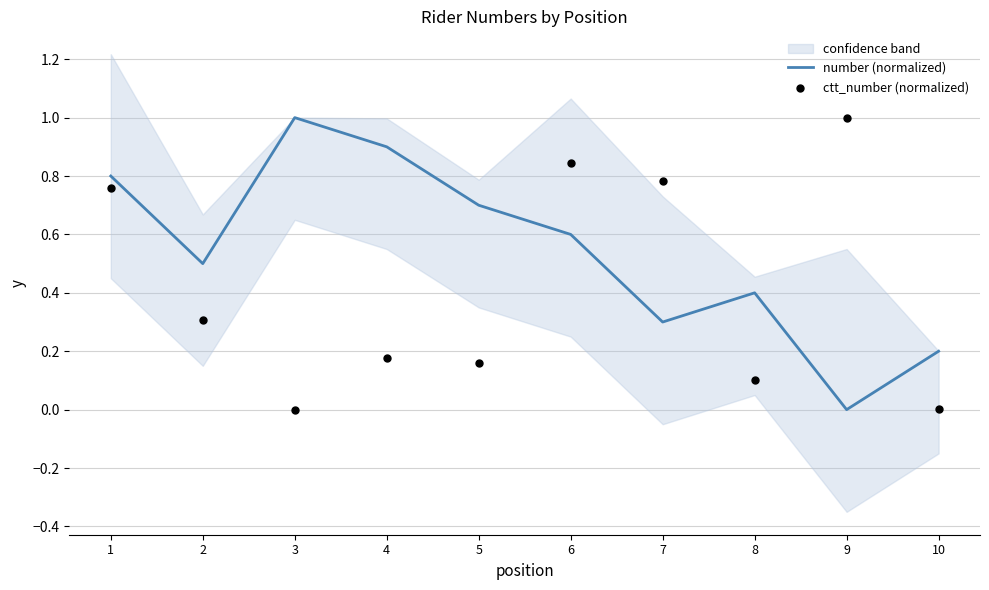

Which series reaches the minimum Y coordinate?

number (normalized)